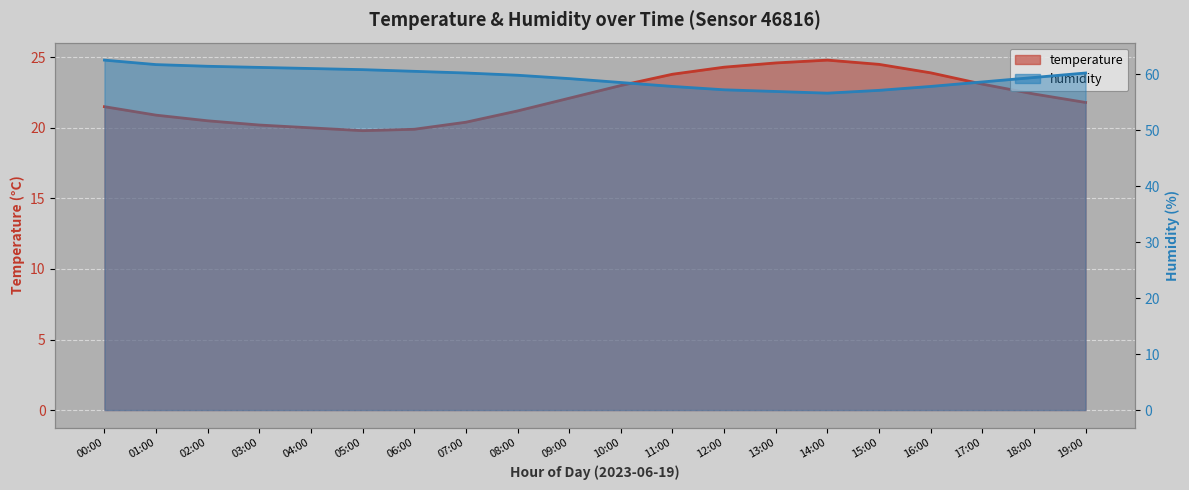

What is the sum of all temperature values?

442.7